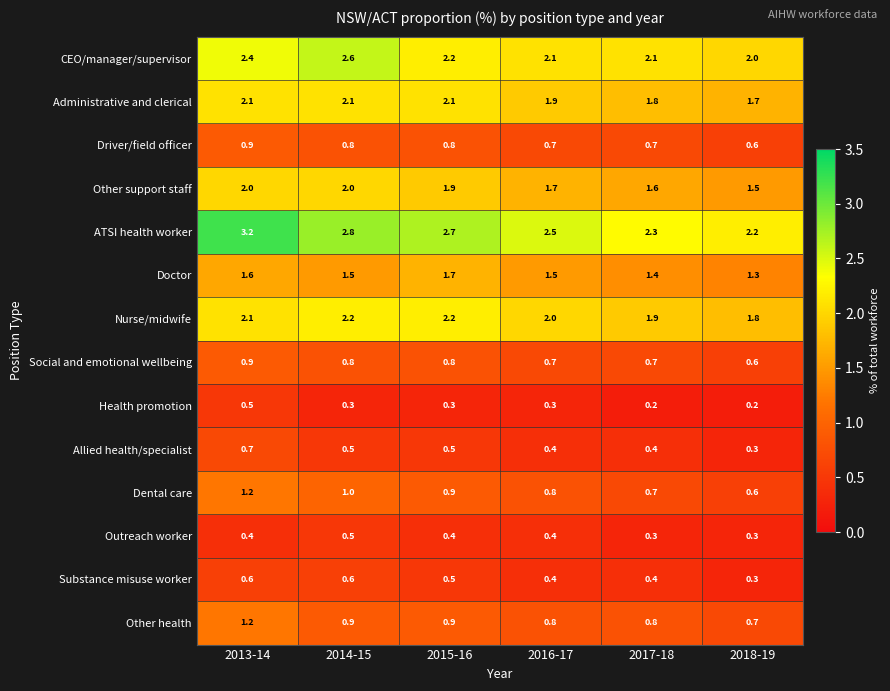

What is the maximum value shown in the chart?

3.2